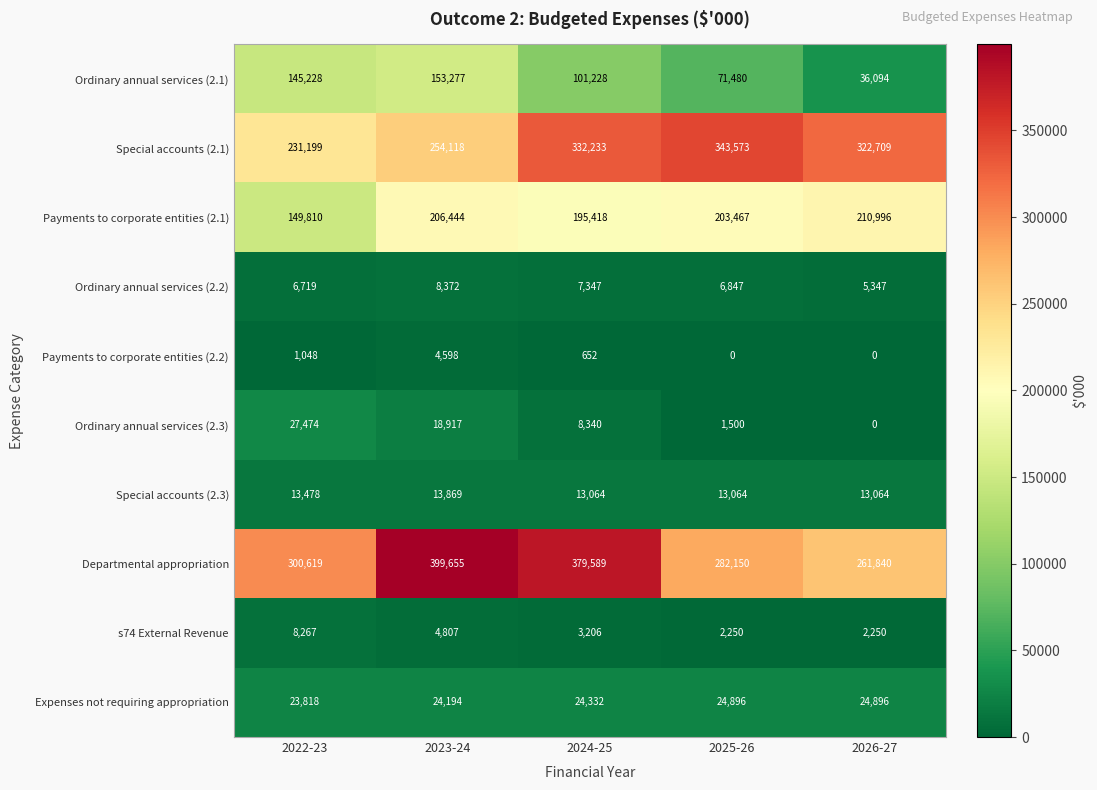

How many distinct data groups are displayed?

10